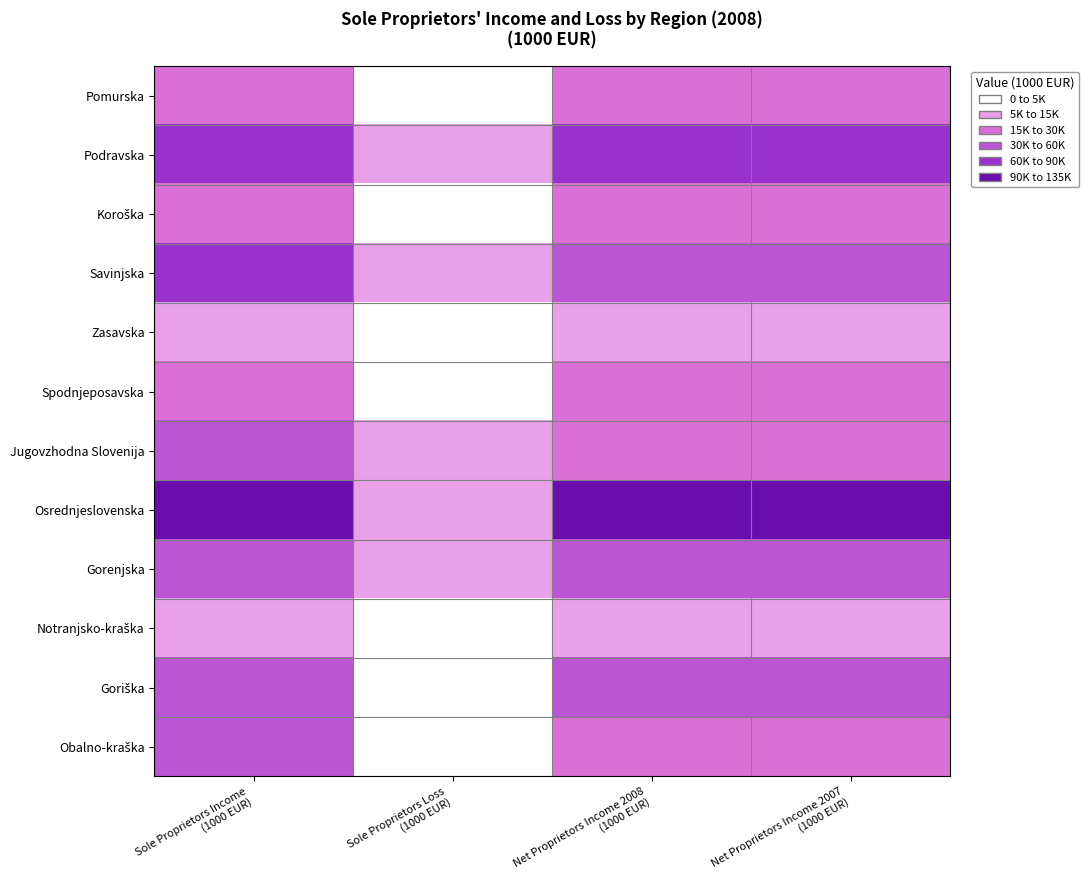

Between Sole Proprietors Income (1000 EUR) and Net Proprietors Income 2008 (1000 EUR), which series saw the biggest shift?

Osrednjeslovenska